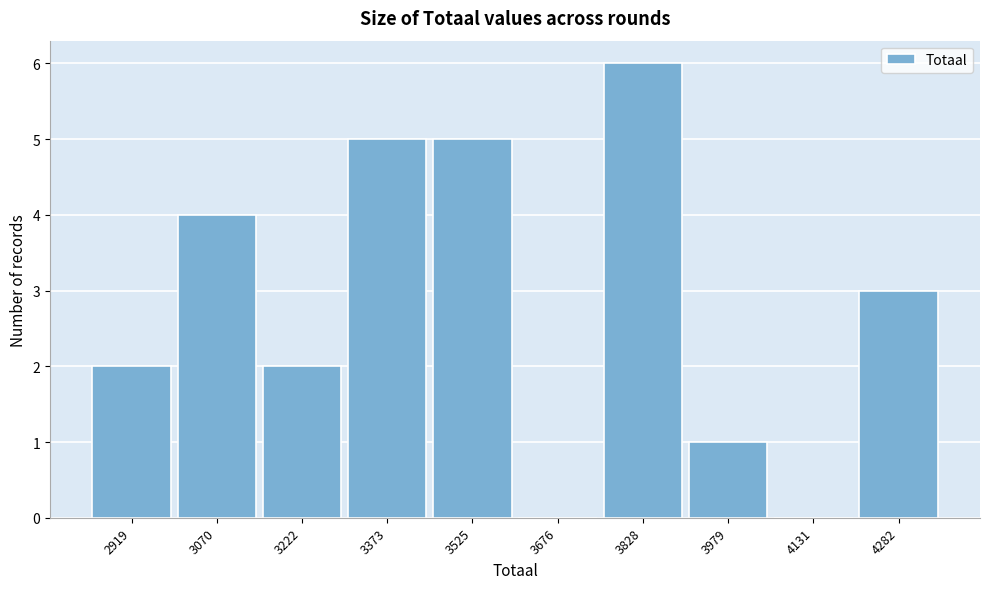

Reading left to right, transcribe all the data shown in this chart.

2919=2	3070=4	3222=2	3373=5	3525=5	3676=0	3828=6	3979=1	4131=0	4282=3